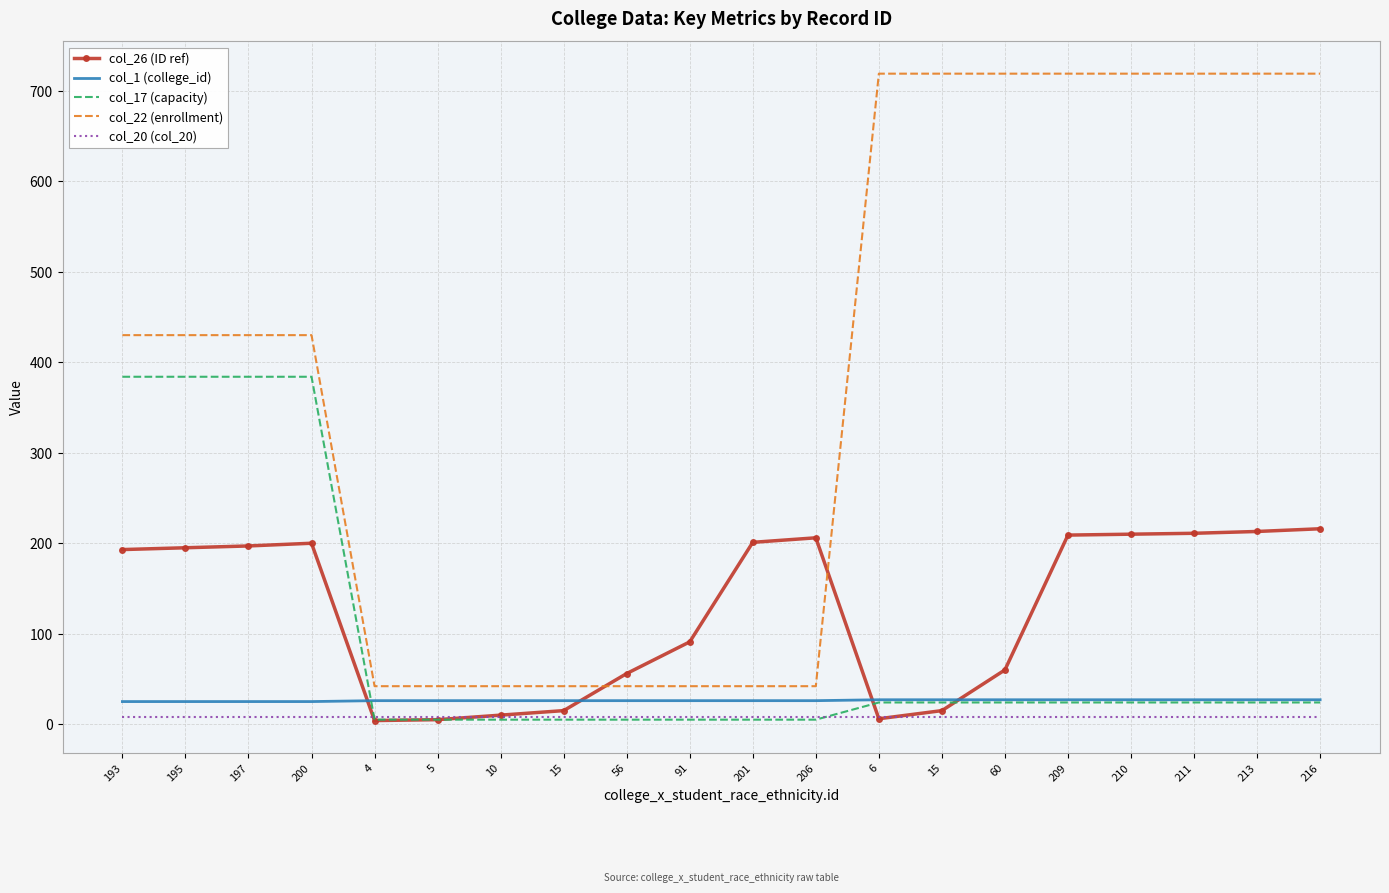

How many categories are shown in the chart?

20